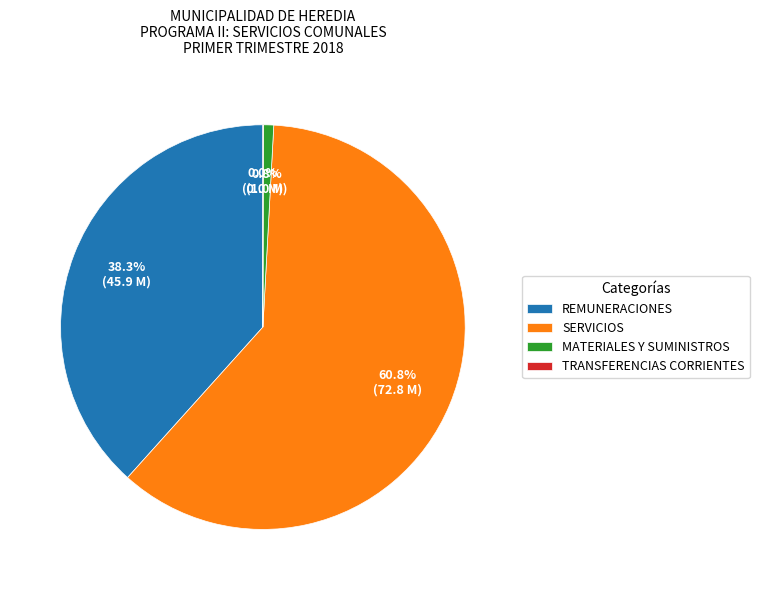

Which category has the biggest portion of the pie?

SERVICIOS